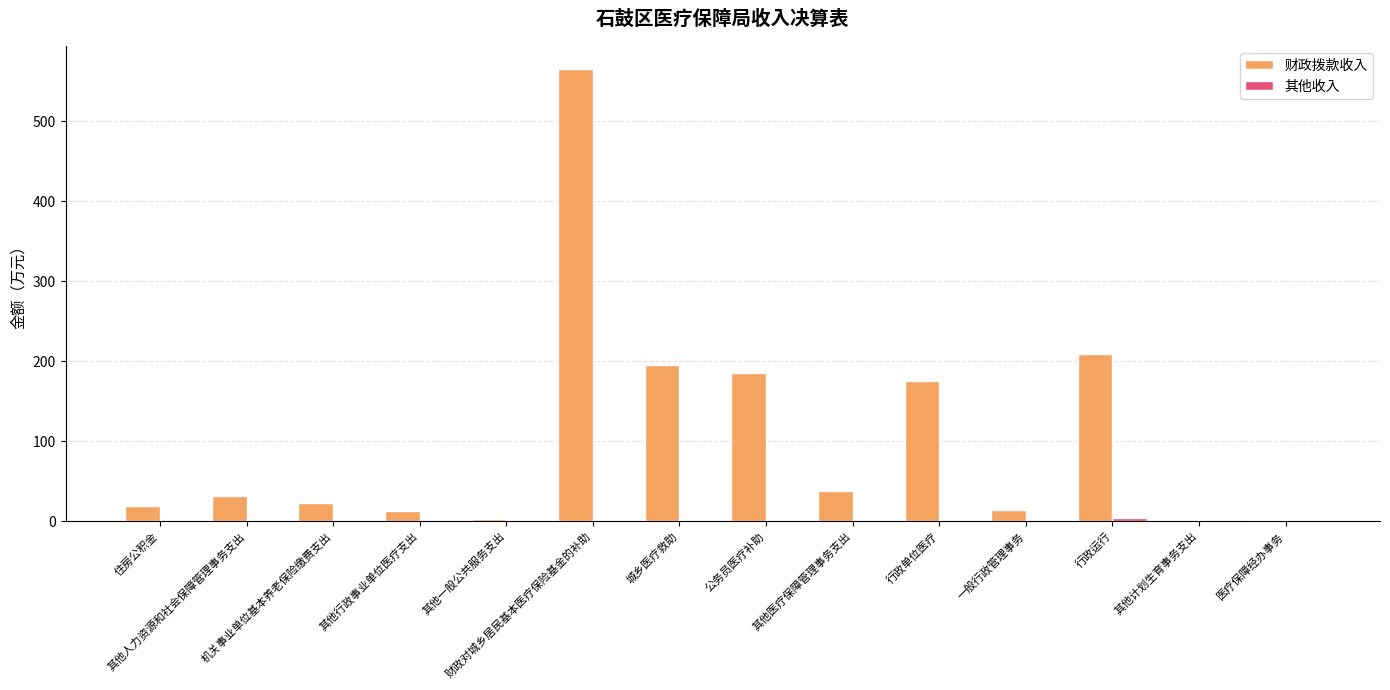

Are the bars horizontal?

No